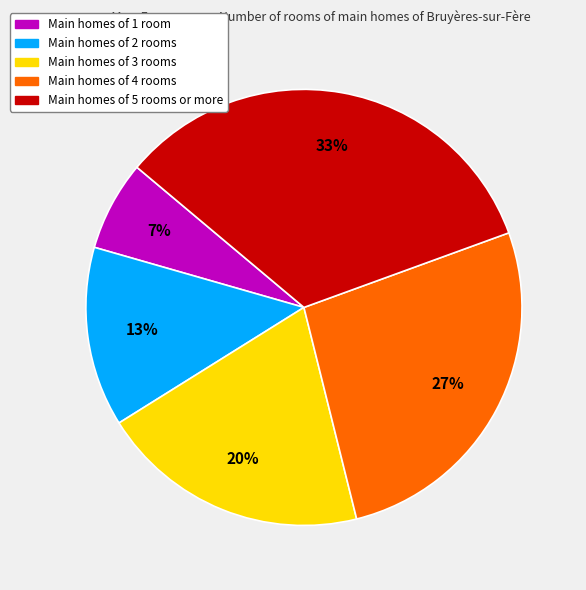

To the nearest percent, what is the average slice percentage?

20%